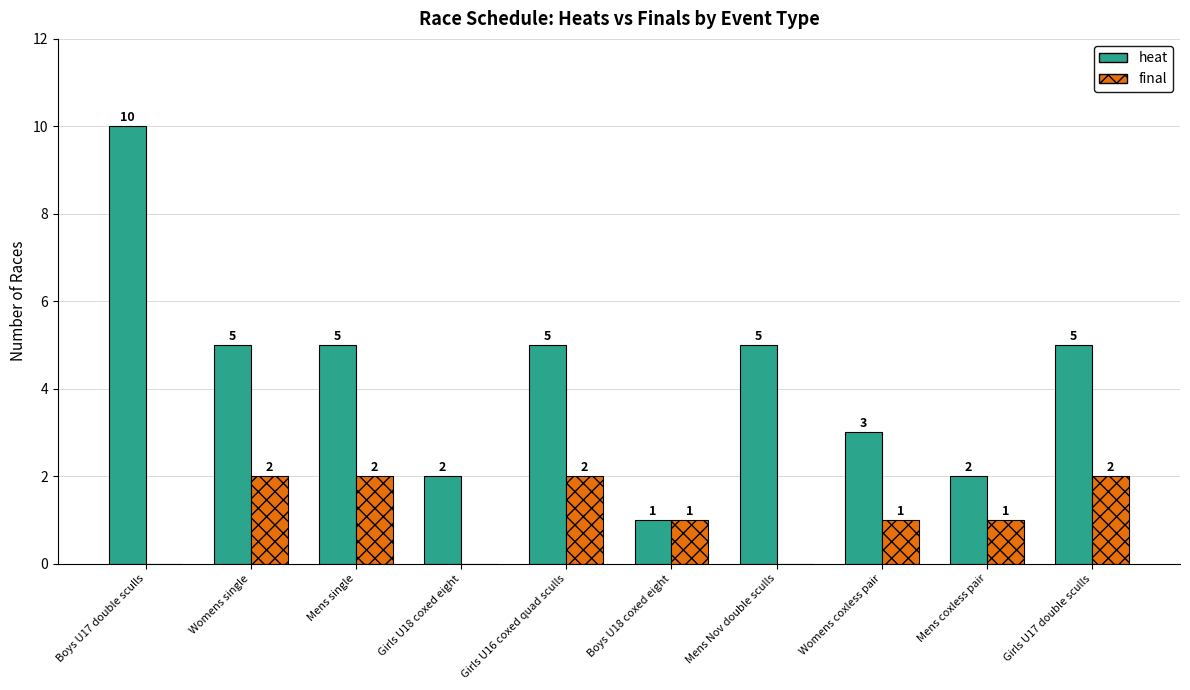

What is the sum of the final values at Womens single and Girls U18 coxed eight?

2